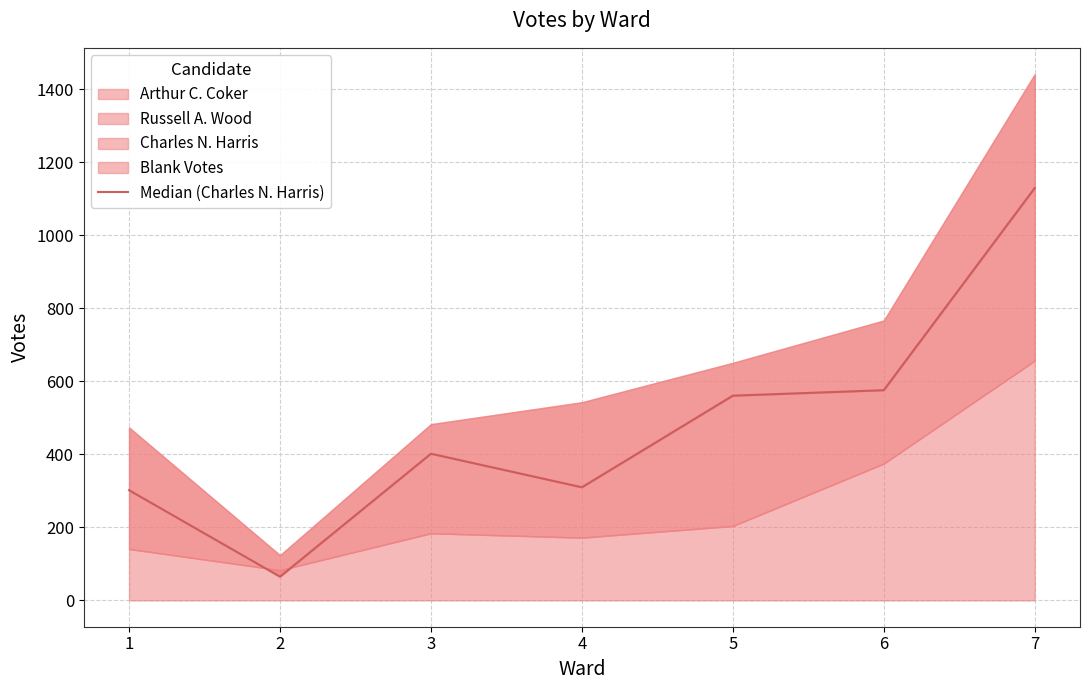

How many points are higher than both their immediate neighbors (excluding endpoints)?

1